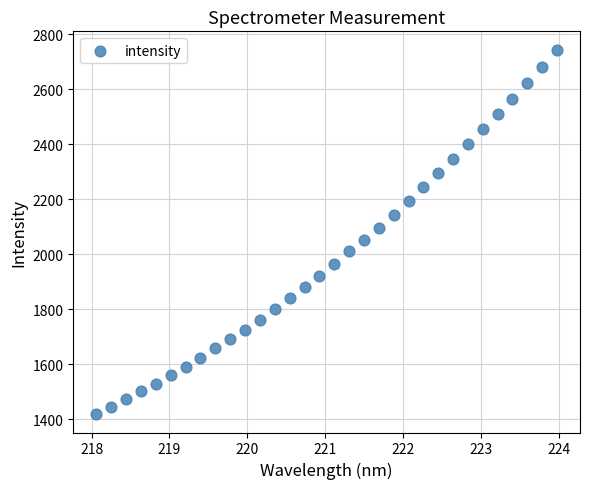

What is the range of Y values (max minus min)?

1325.6